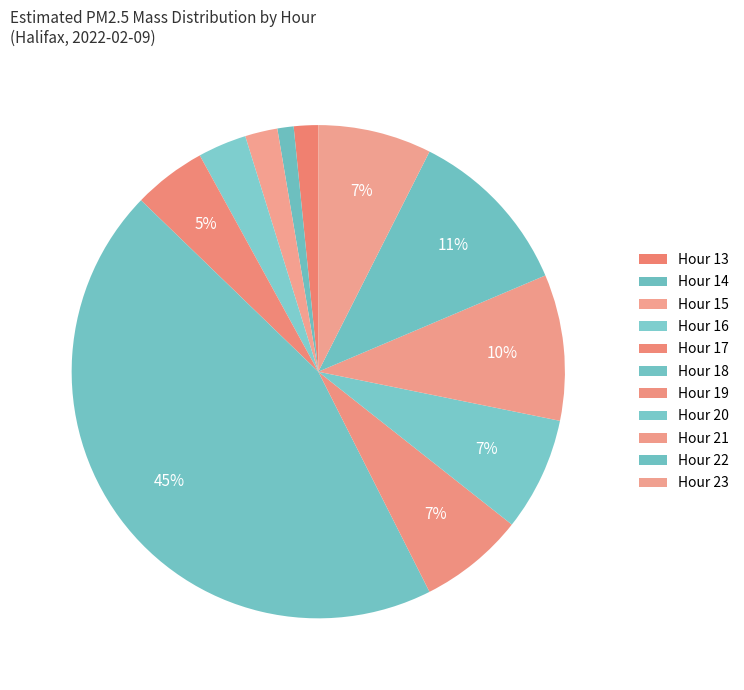

Which slice is the largest?

Hour 18